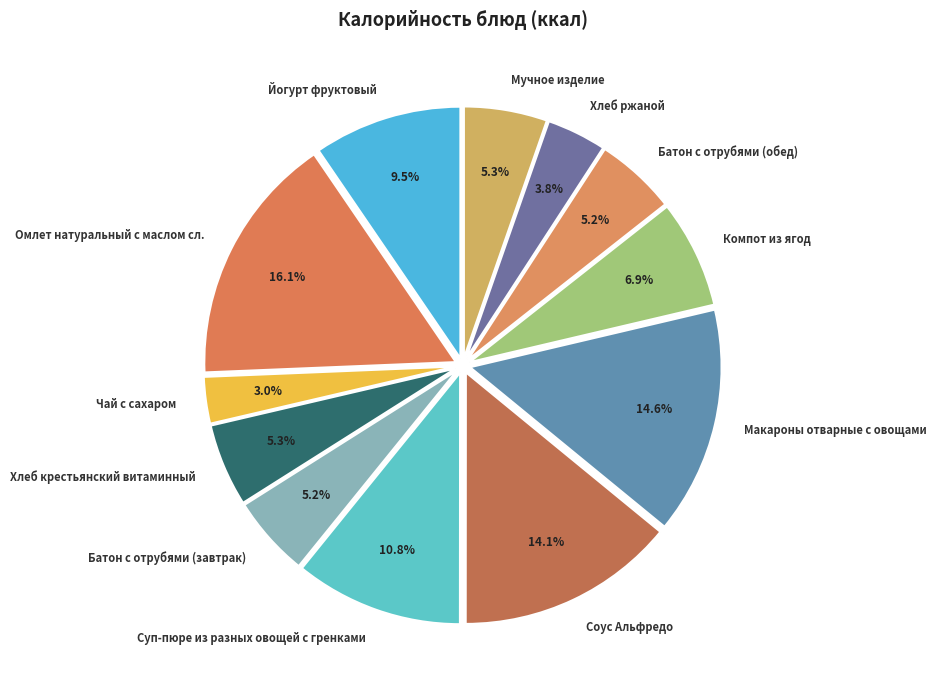

Is there a majority slice in this chart?

No